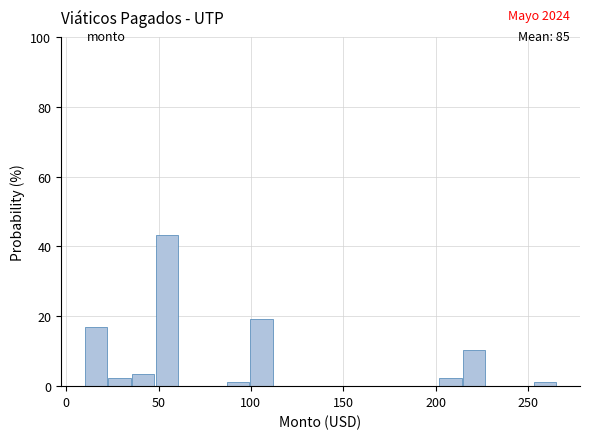

Around what value on the x-axis is the tallest bar? Give the approximate position of its centre, as read against the axis.

55